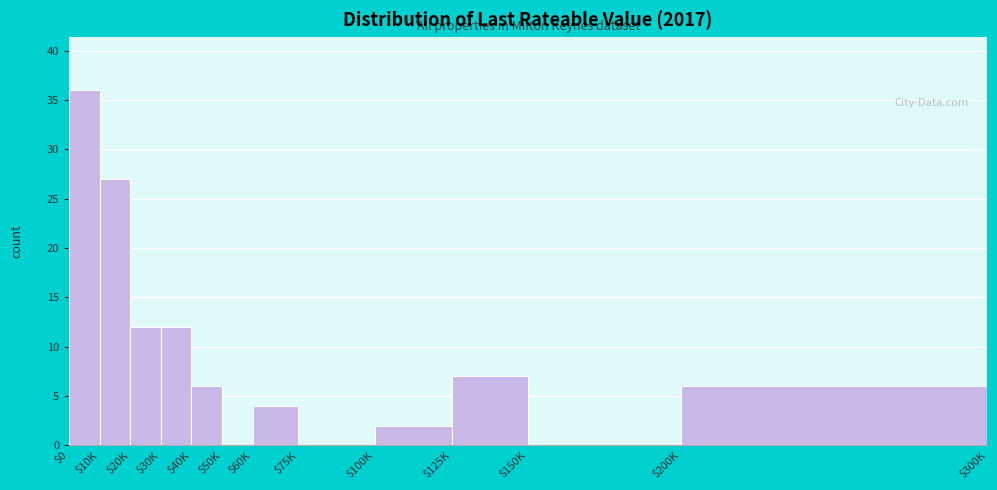

Read the value at $60K.

4